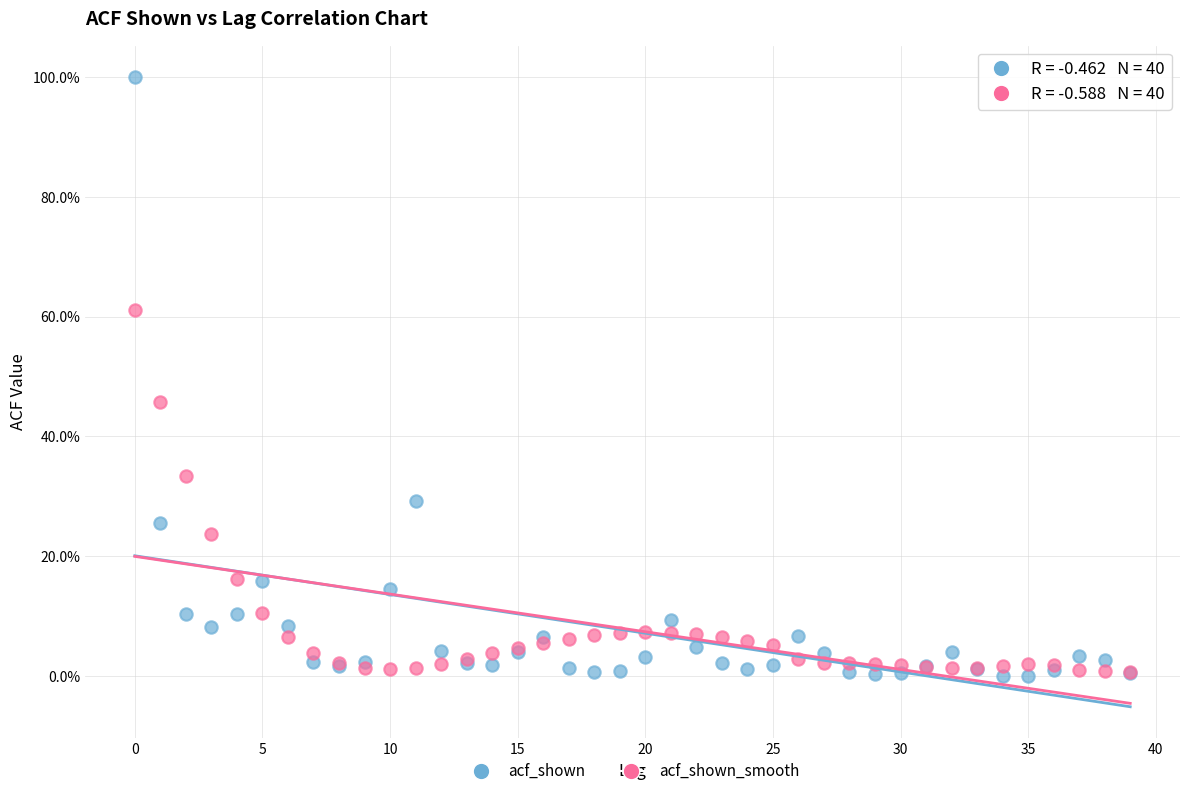

Which series reaches the maximum Y coordinate?

acf_shown